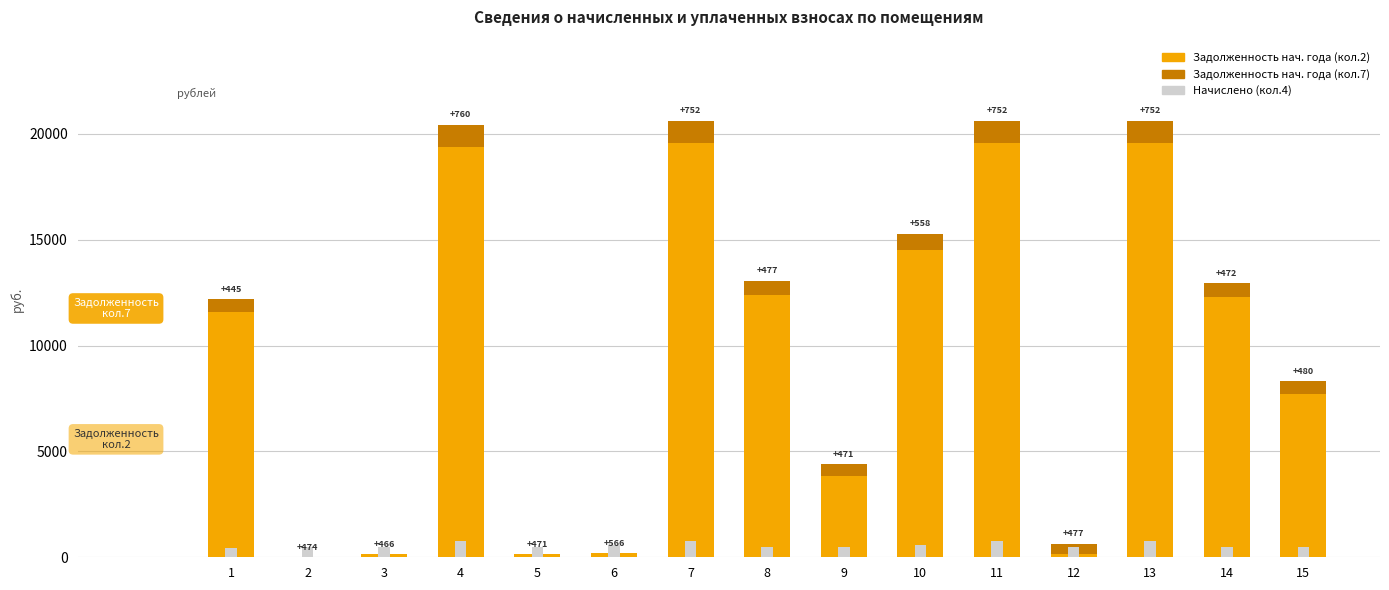

Count the number of categories in the chart.

15